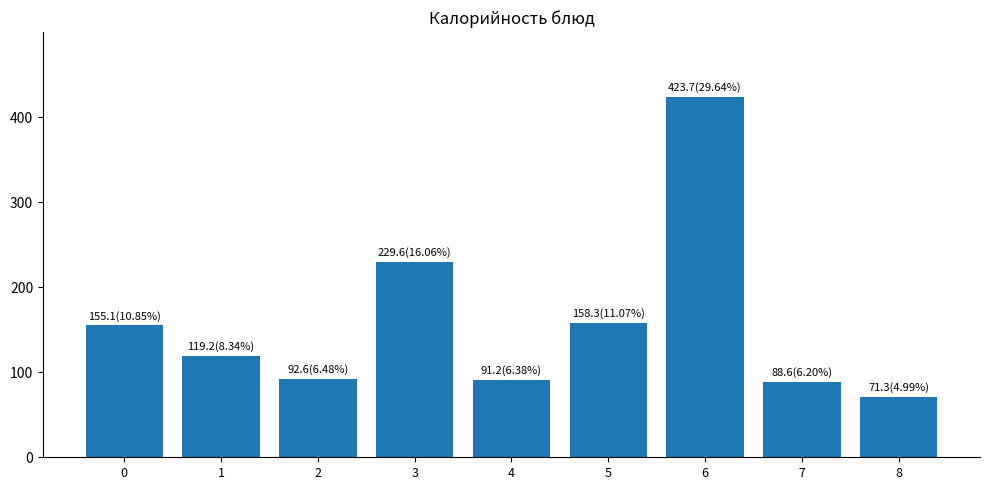

What is the change in value from 4 to 5?

+67.1